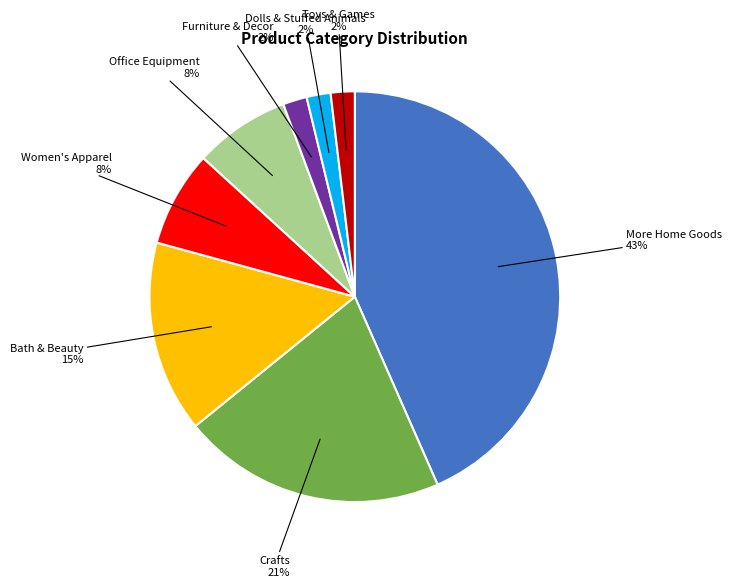

Does any single category account for the majority?

No